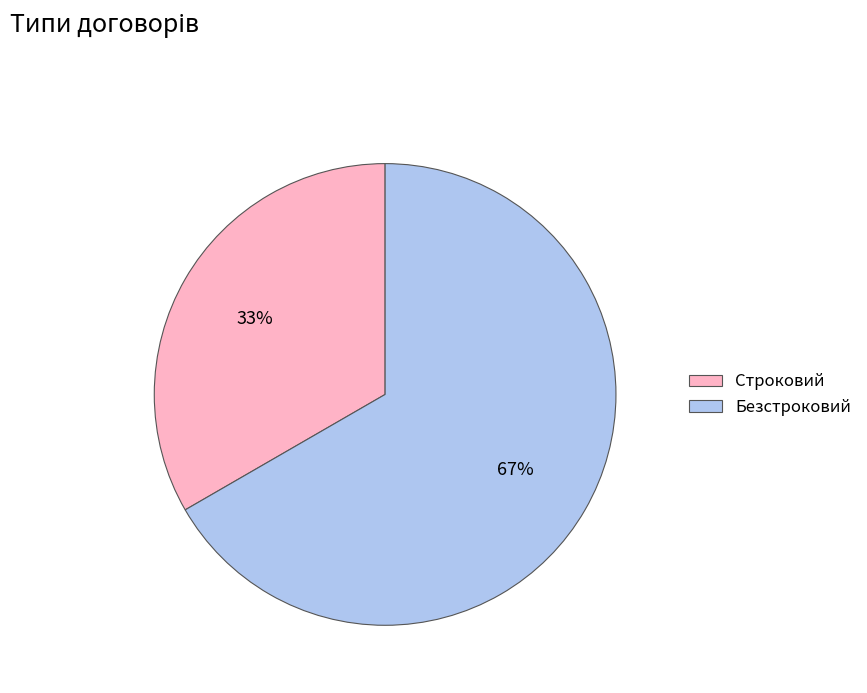

Which slice represents more than half of the pie?

Безстроковий